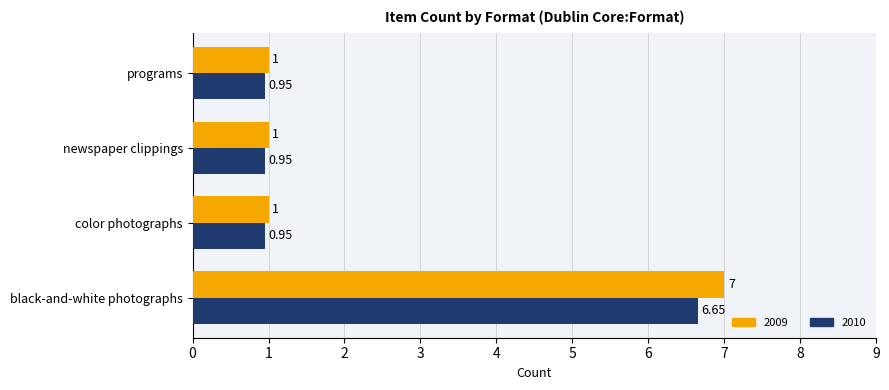

Which category has the highest value across all series?

black-and-white photographs